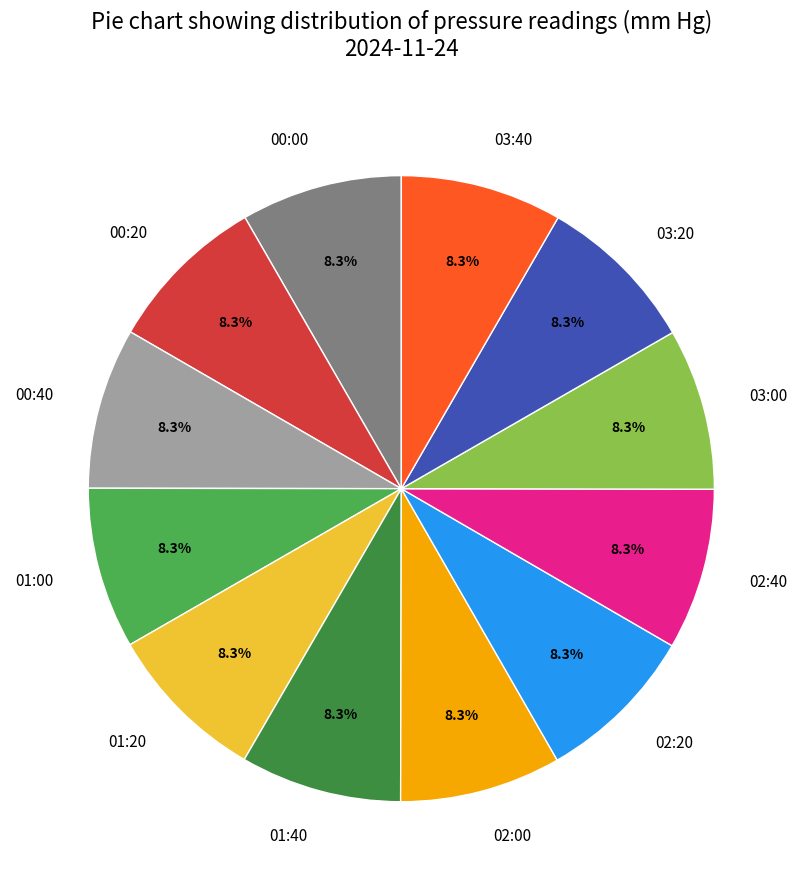

Is it true that 02:40 is 8% of the pie?

True